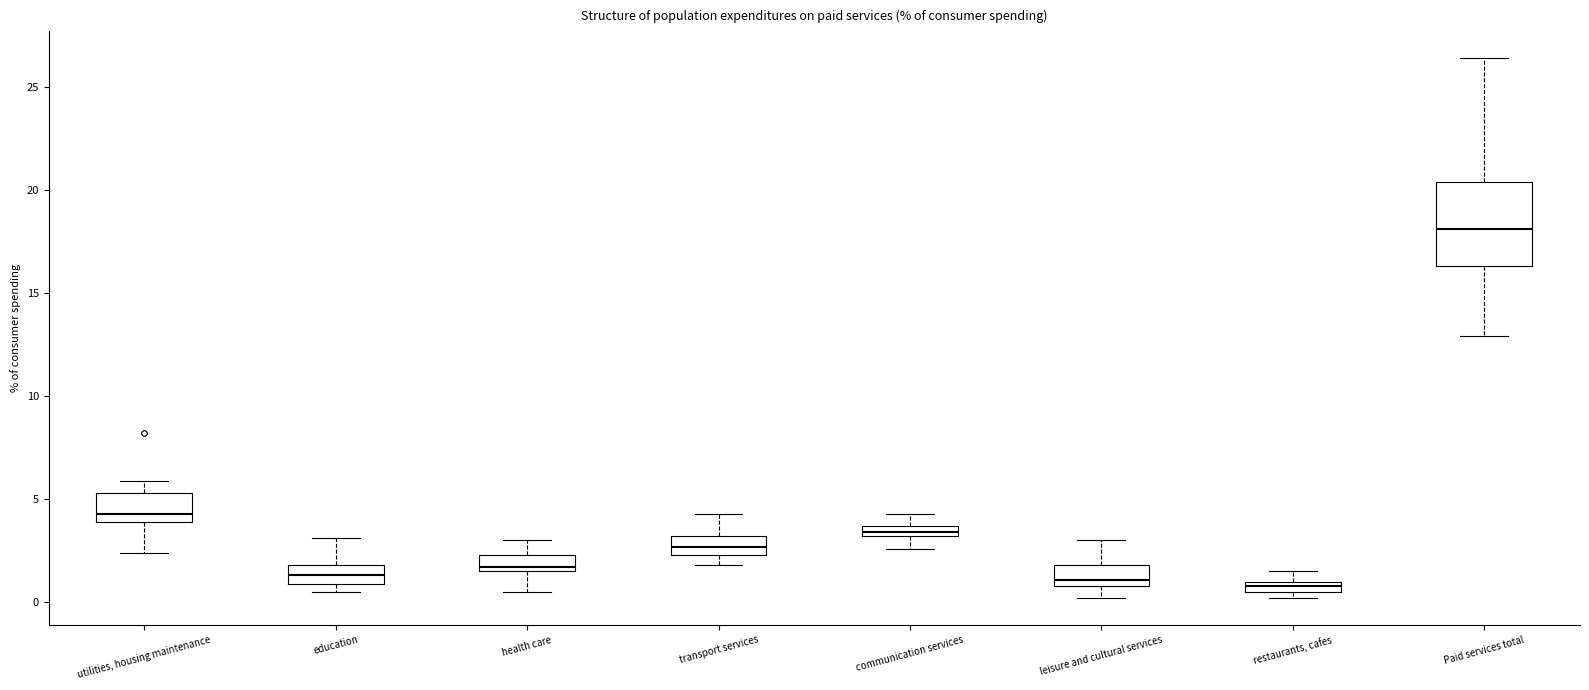

Where is the upper edge of the box for transport services on the y-axis? The values are not printed on the chart, so give them approximately, as read against the axis.

3.0